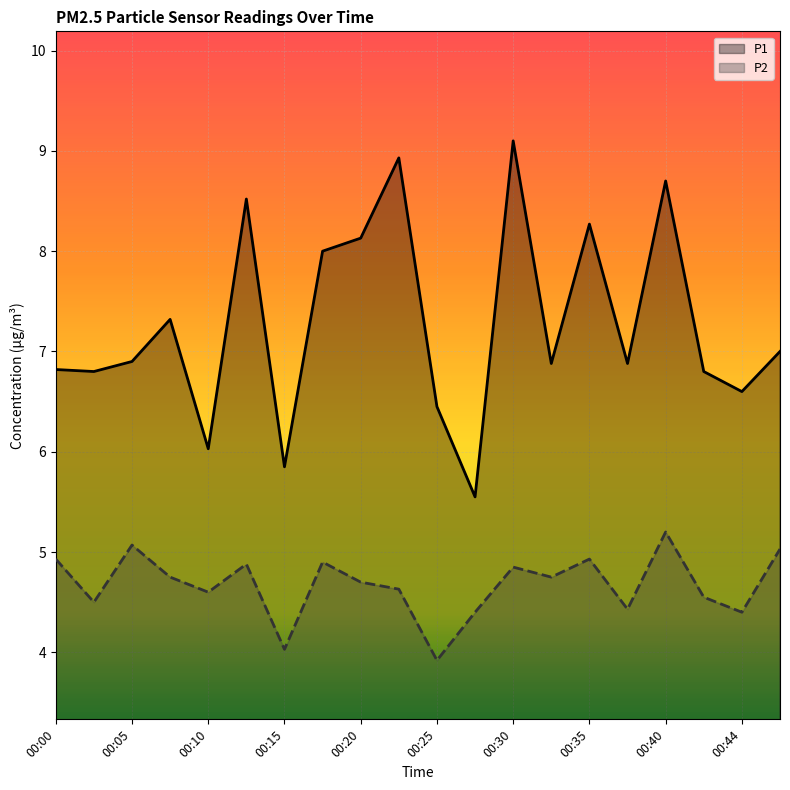

What is the difference between the maximum and minimum values in the P2 series?

1.3